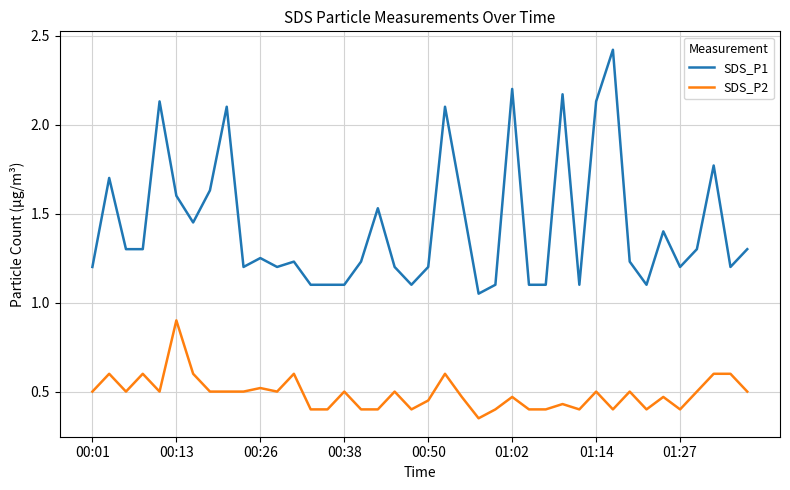

Which series has the widest spread of values?

SDS_P1